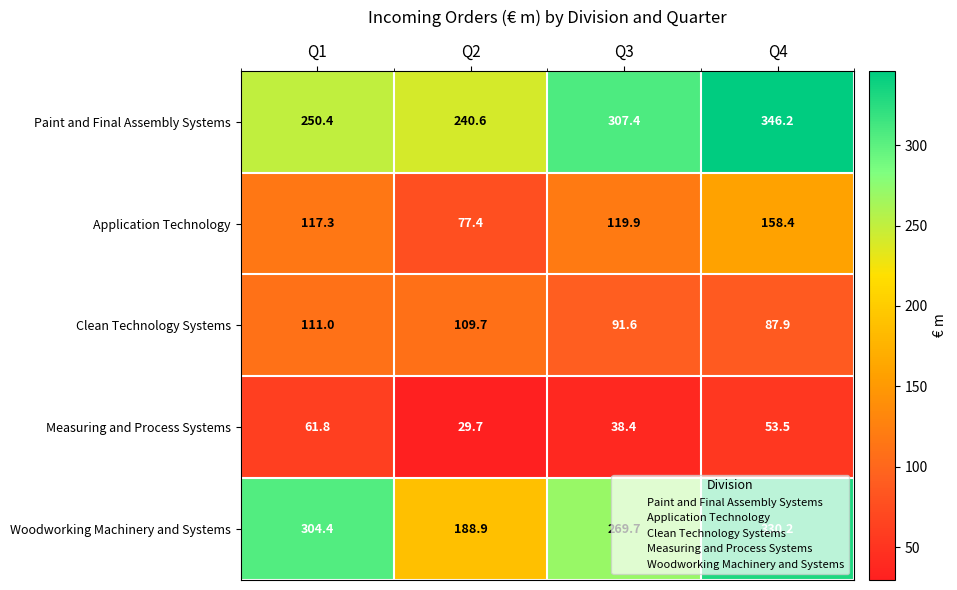

What is the minimum value shown in the chart?

29.7